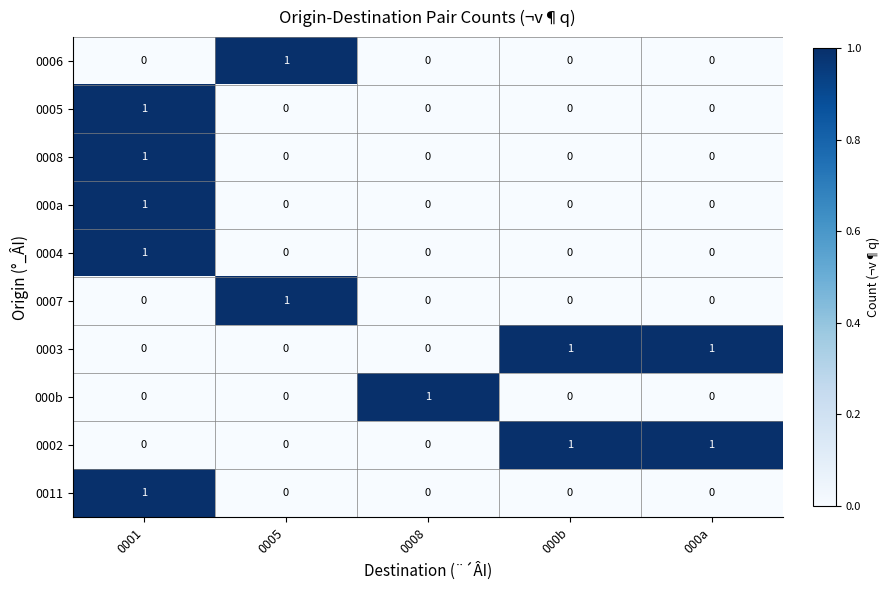

Is the value of 0006 at 0005 greater than the value of 0005 at 0008?

Yes